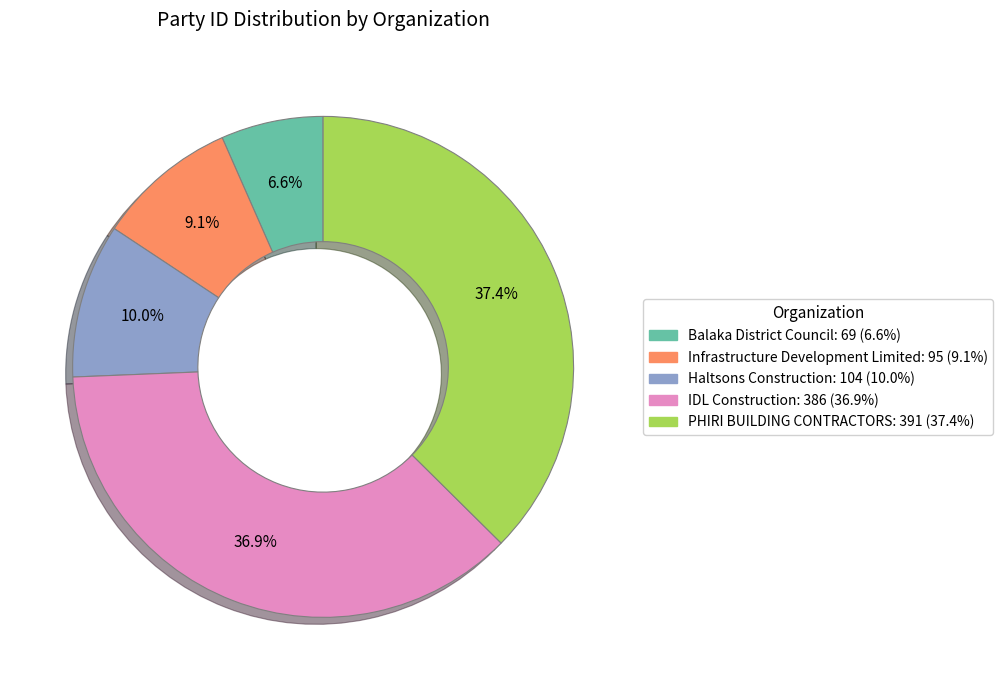

What is the smallest slice in the pie chart?

Balaka District Council